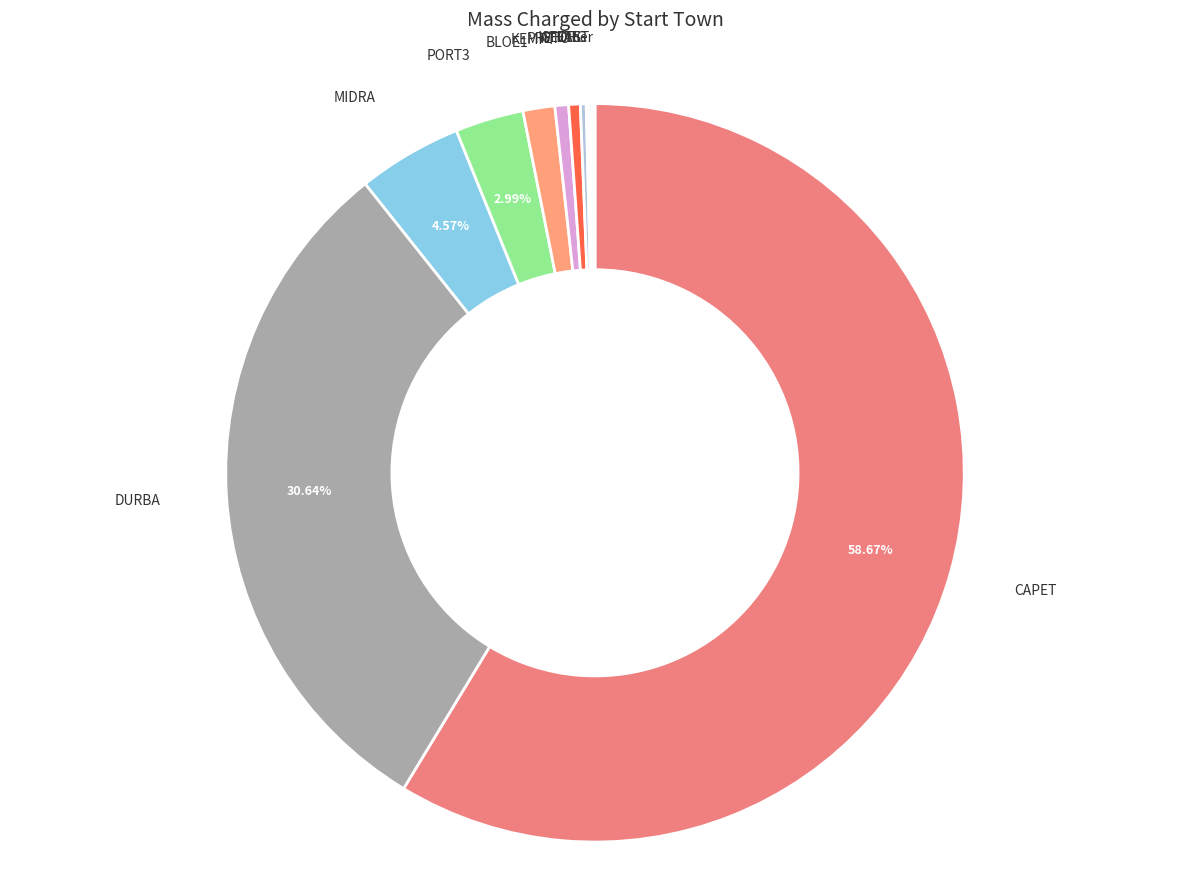

To the nearest percent, what is the average slice percentage?

9%